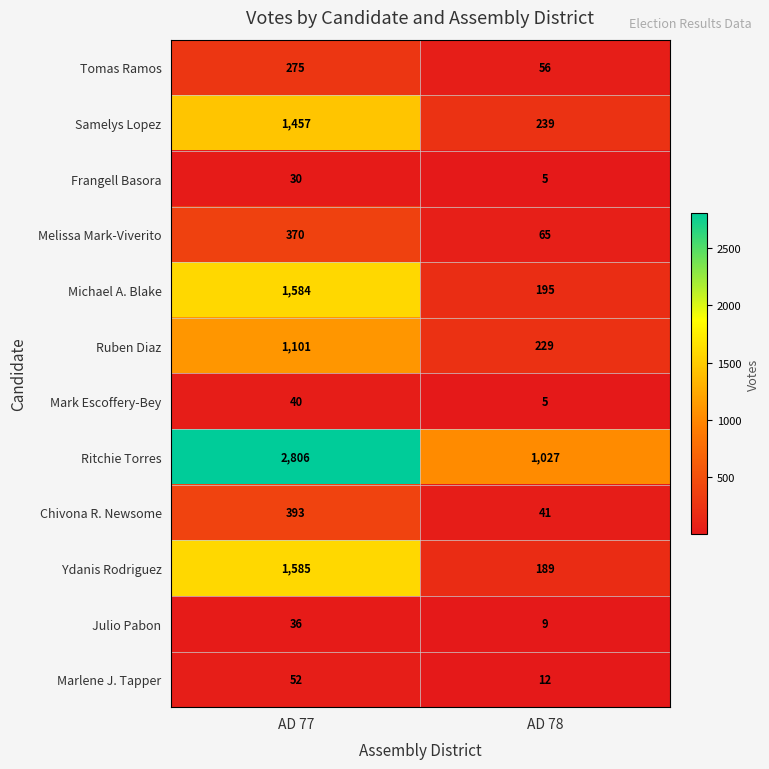

At how many categories does at least one series exceed 1376?

1